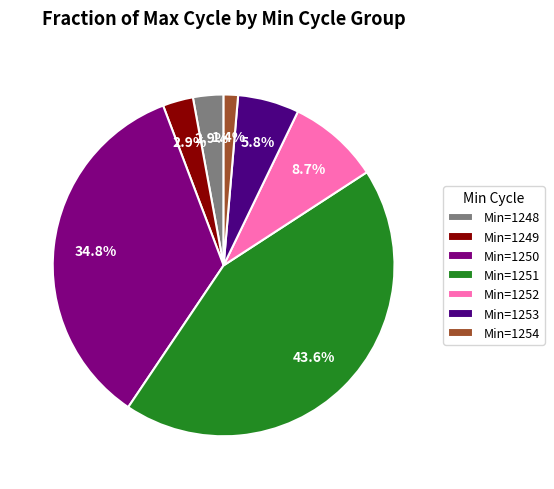

Is there a majority slice in this chart?

No